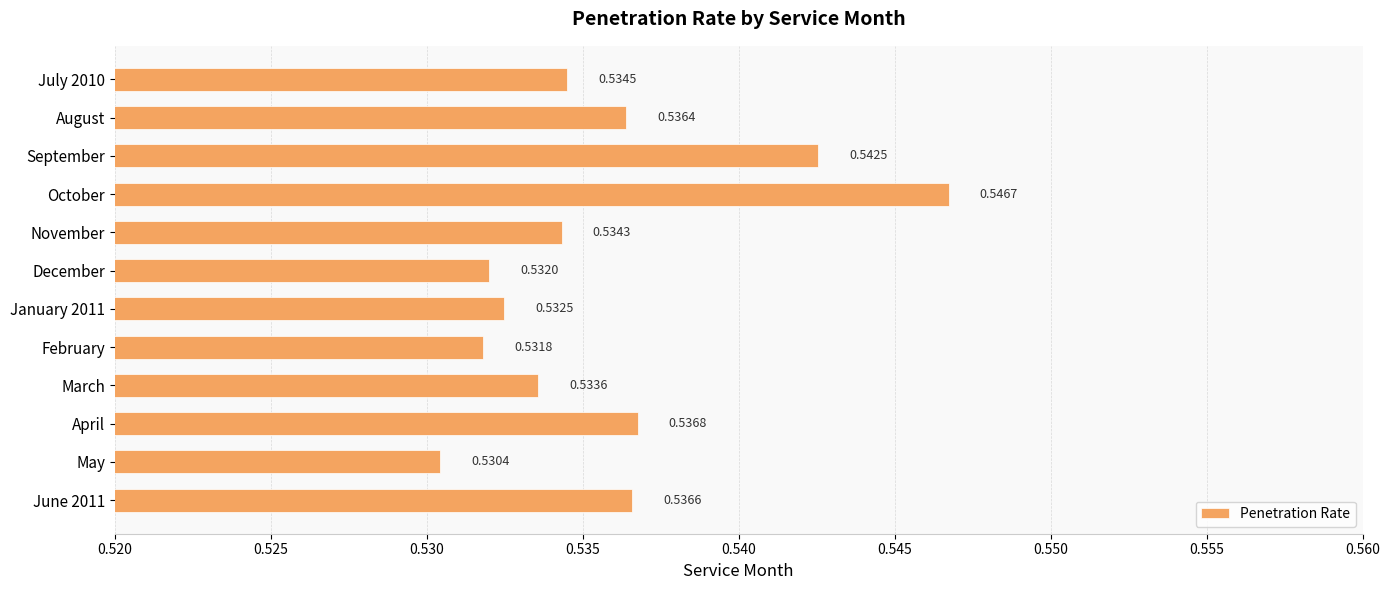

Rank the categories by value from highest to lowest.

October, September, April, June 2011, August, July 2010, November, March, January 2011, December, February, May